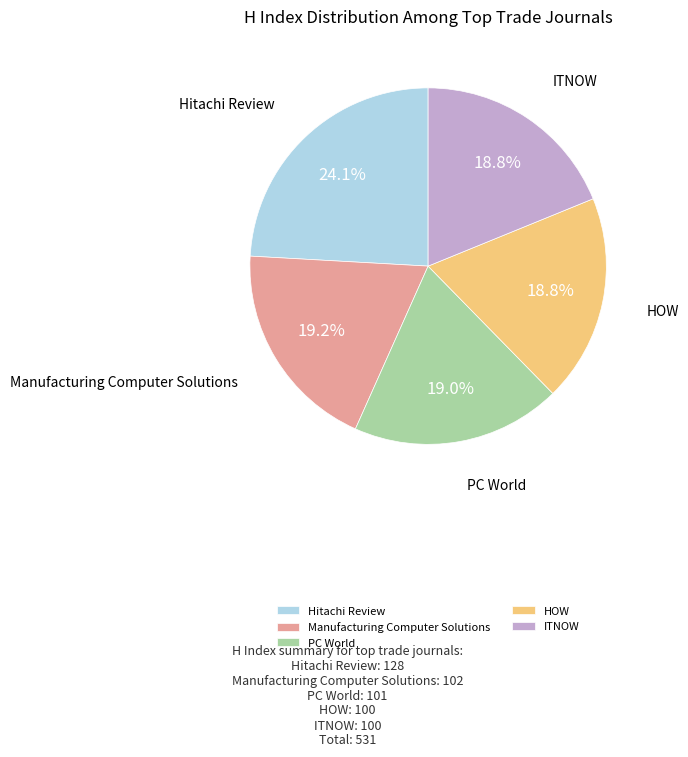

Does Hitachi Review represent more than half of the total?

No